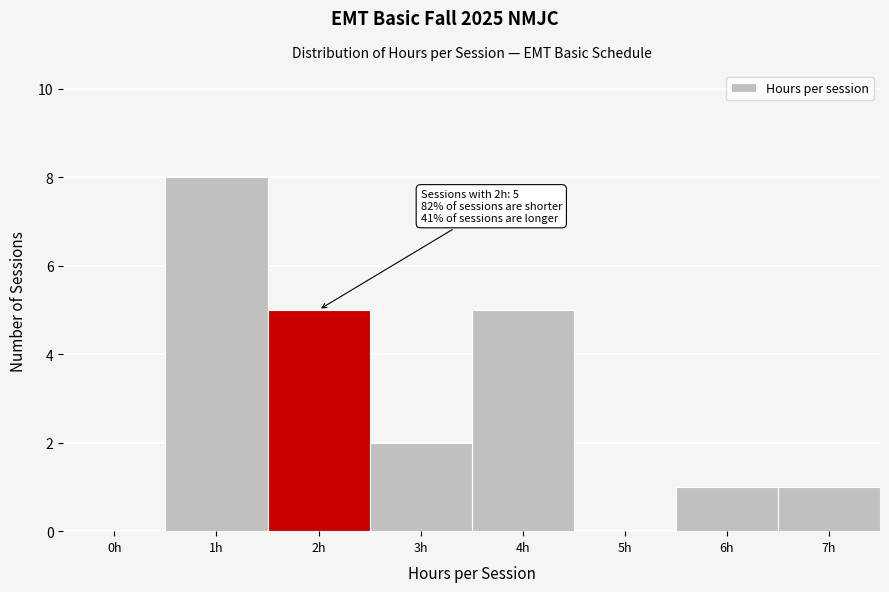

Reading left to right, transcribe all the data shown in this chart.

0h=0	1h=8	2h=5	3h=2	4h=5	5h=0	6h=1	7h=1